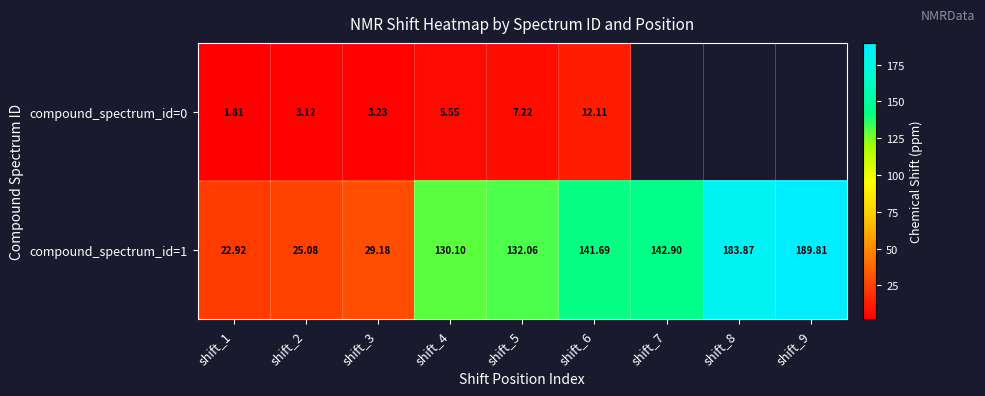

Which has a higher value, shift_7 or shift_4?

shift_4